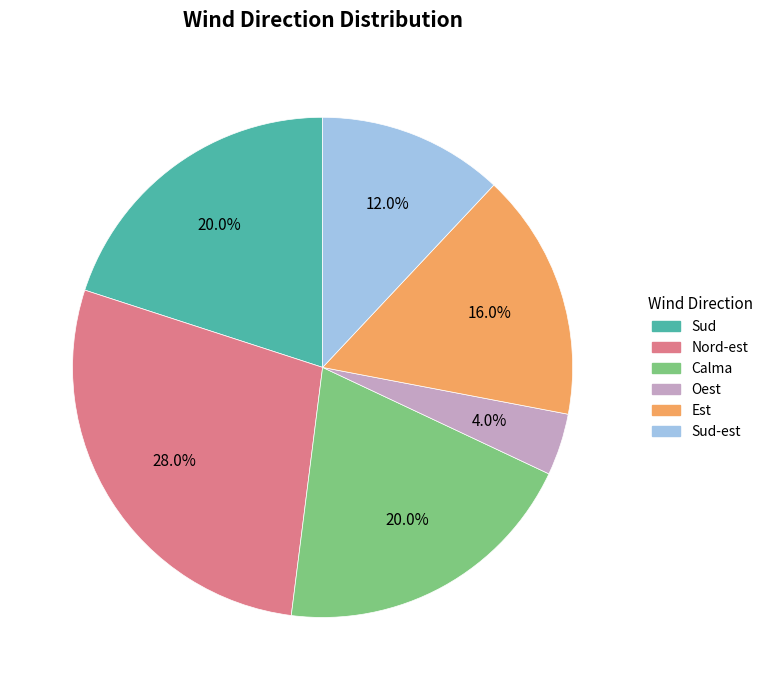

Is there a majority slice in this chart?

No